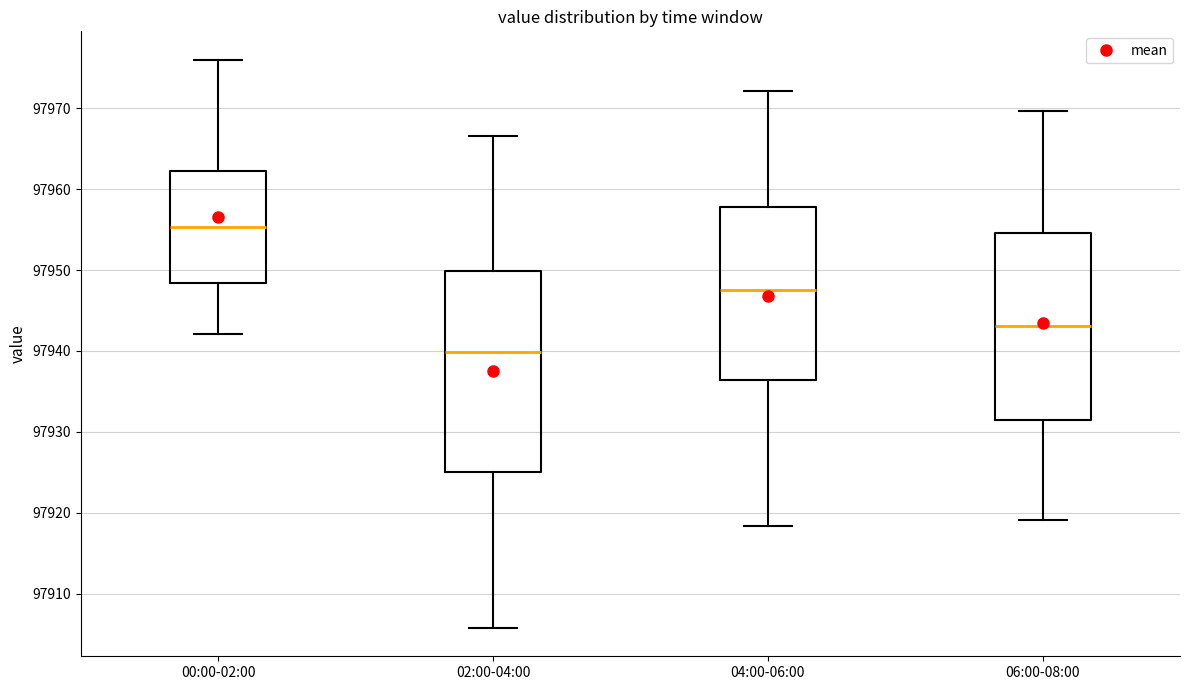

Where does the median line of the box for 02:00-04:00 sit on the y-axis? The values are not printed on the chart, so give them approximately, as read against the axis.

97940